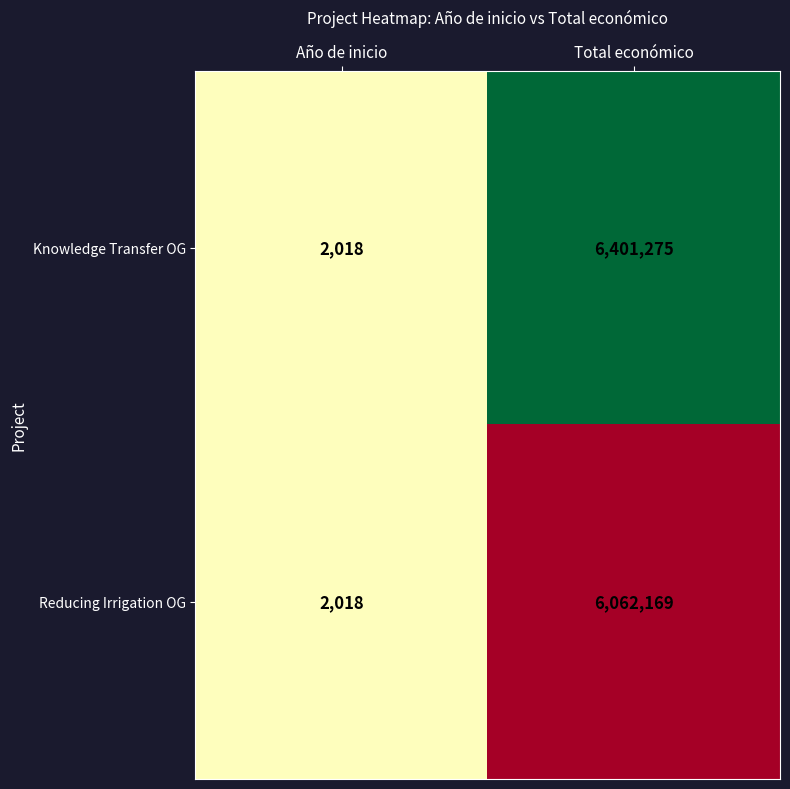

What is the difference between the highest and lowest values at Total económico?

339106